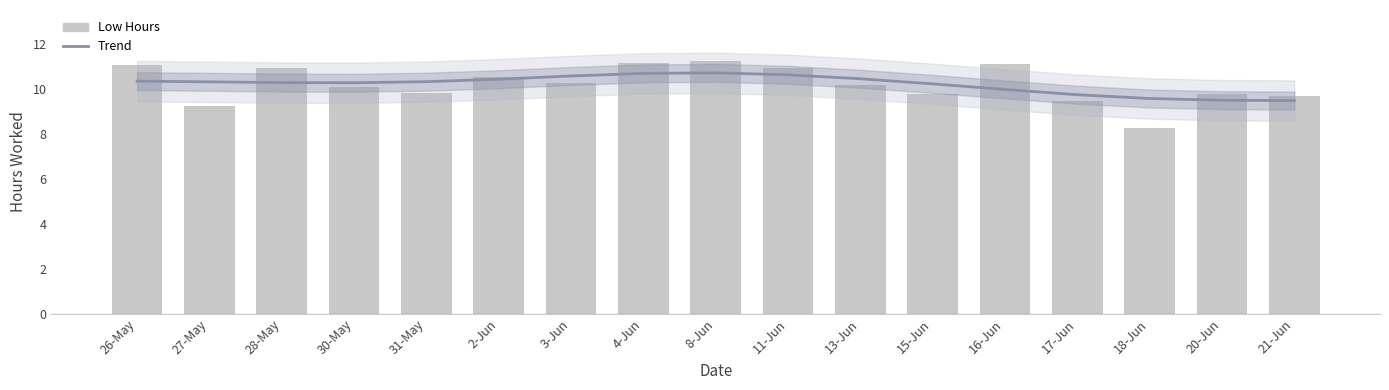

Which series has the largest total across all categories?

Trend